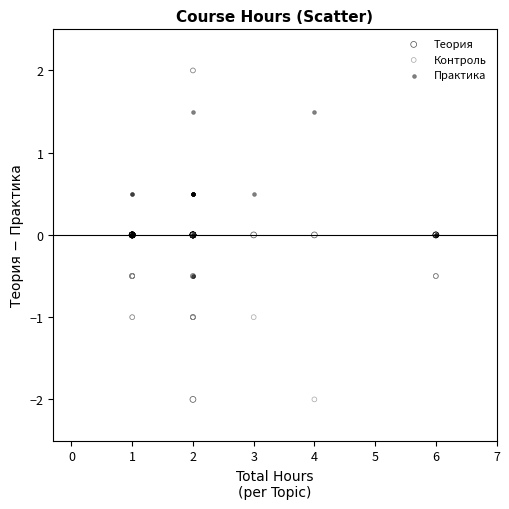

What are all the series names shown in the legend?

Теория, Контроль, Практика